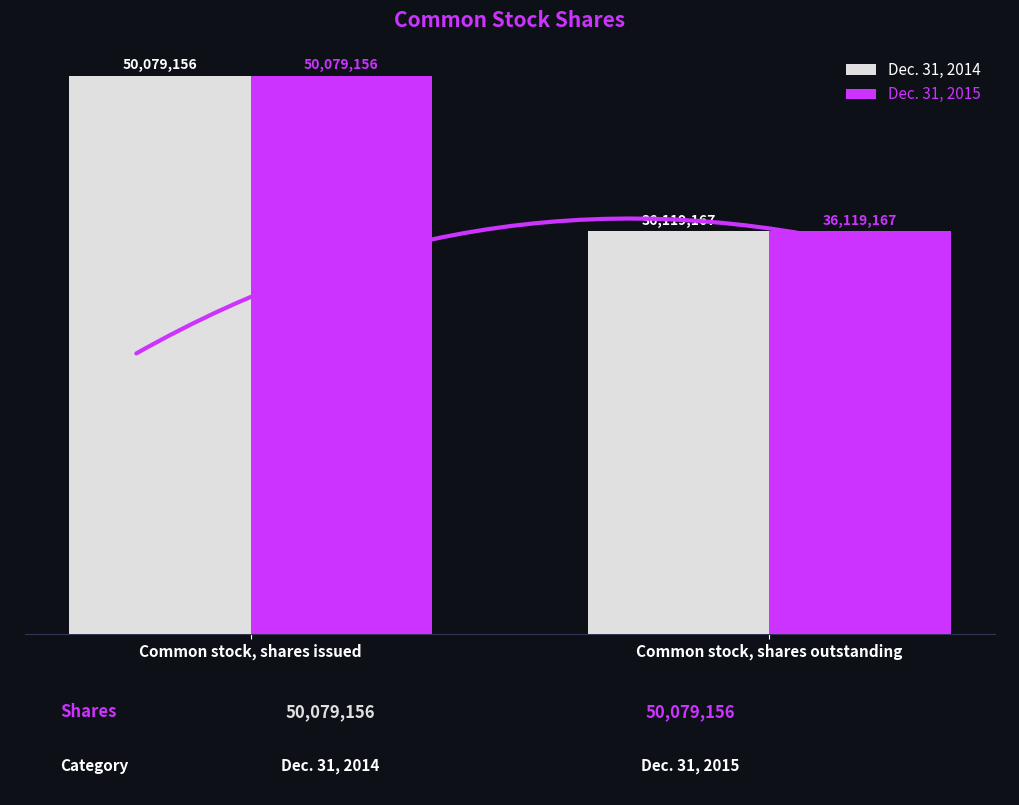

Reading left to right, transcribe all the data shown in this chart.

Dec. 31, 2014: 50079156	36119167
Dec. 31, 2015: 50079156	36119167